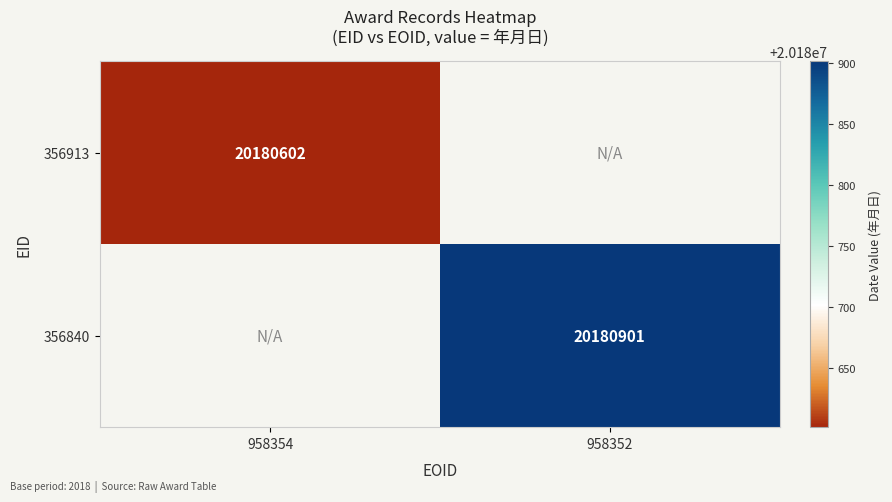

True or false: 356913 has a value of 20180602 at 958354.

True